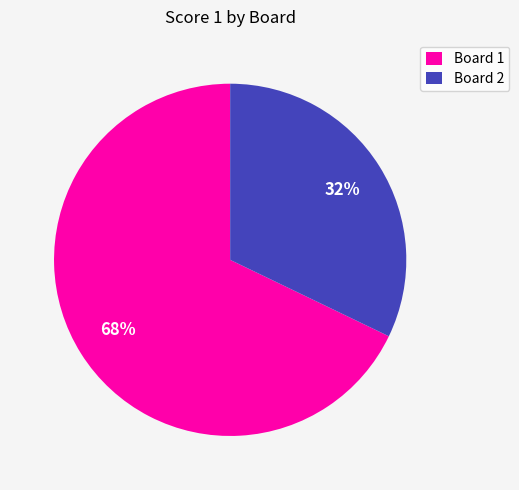

Is it true that Board 2 is 32% of the pie?

True